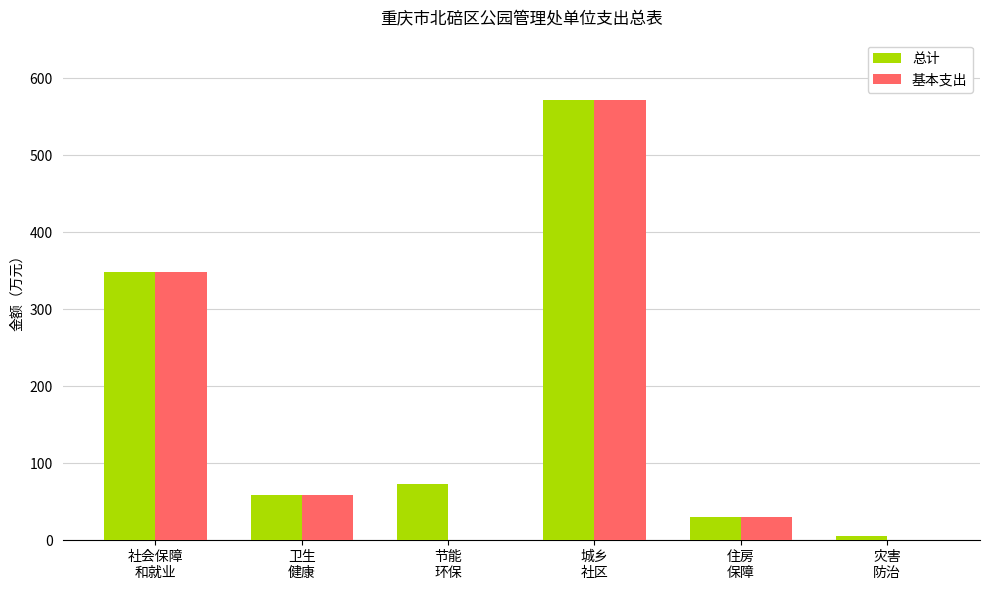

What is the highest value of the 总计 series?

571.9